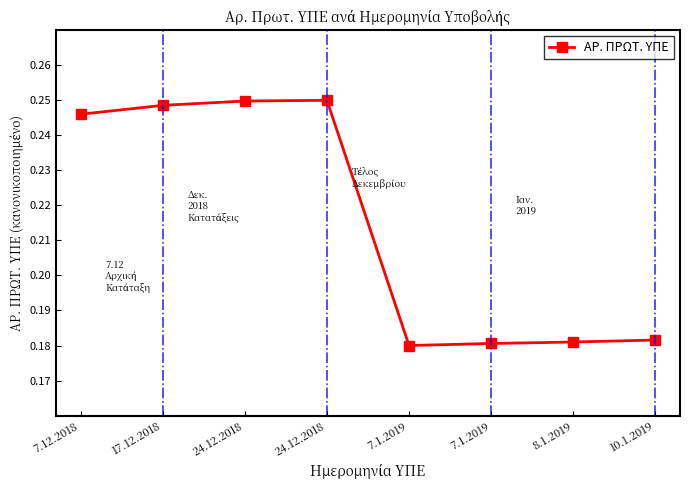

True or false: the data shows 0.4 at 24.12.2018.

False